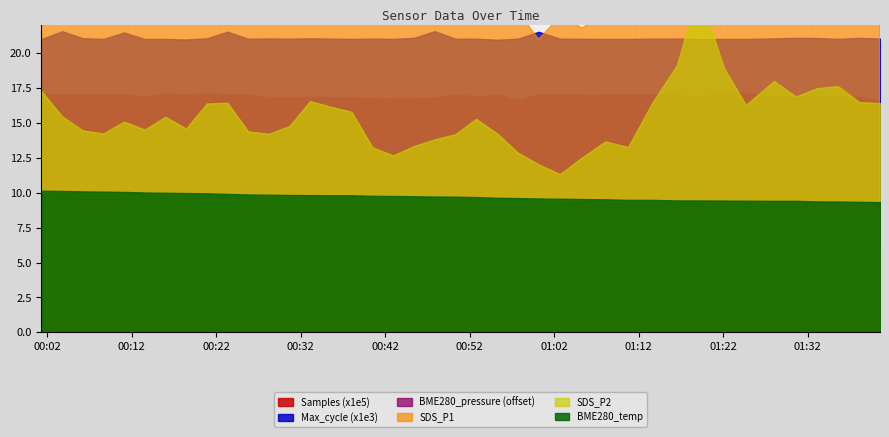

Which has a higher value, 2021/10/13 00:01:17 or 2021/10/13 01:02:41?

2021/10/13 01:02:41